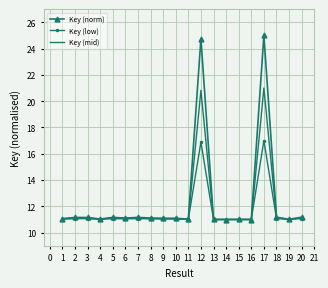

What is the sum of the Key (mid) values at 6 and 9?

22.1